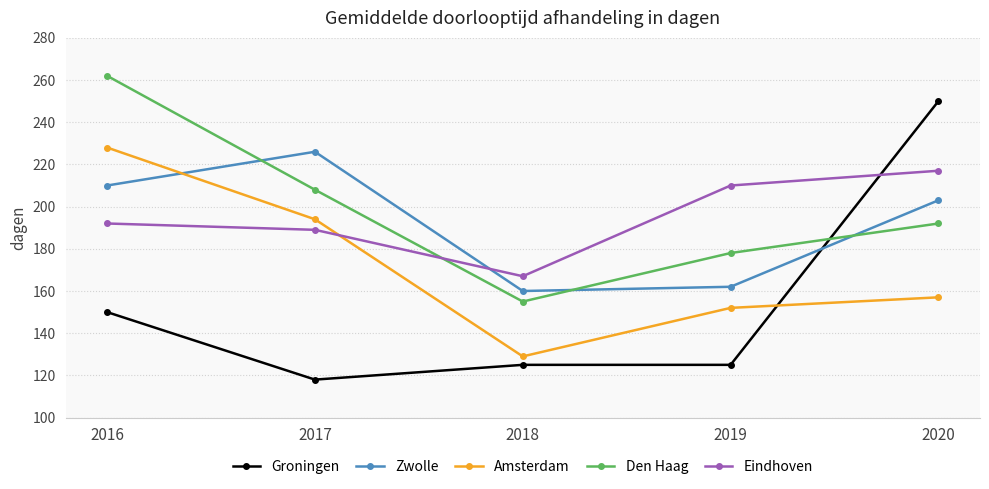

The Eindhoven series shows 189 at 2017. True or false?

True